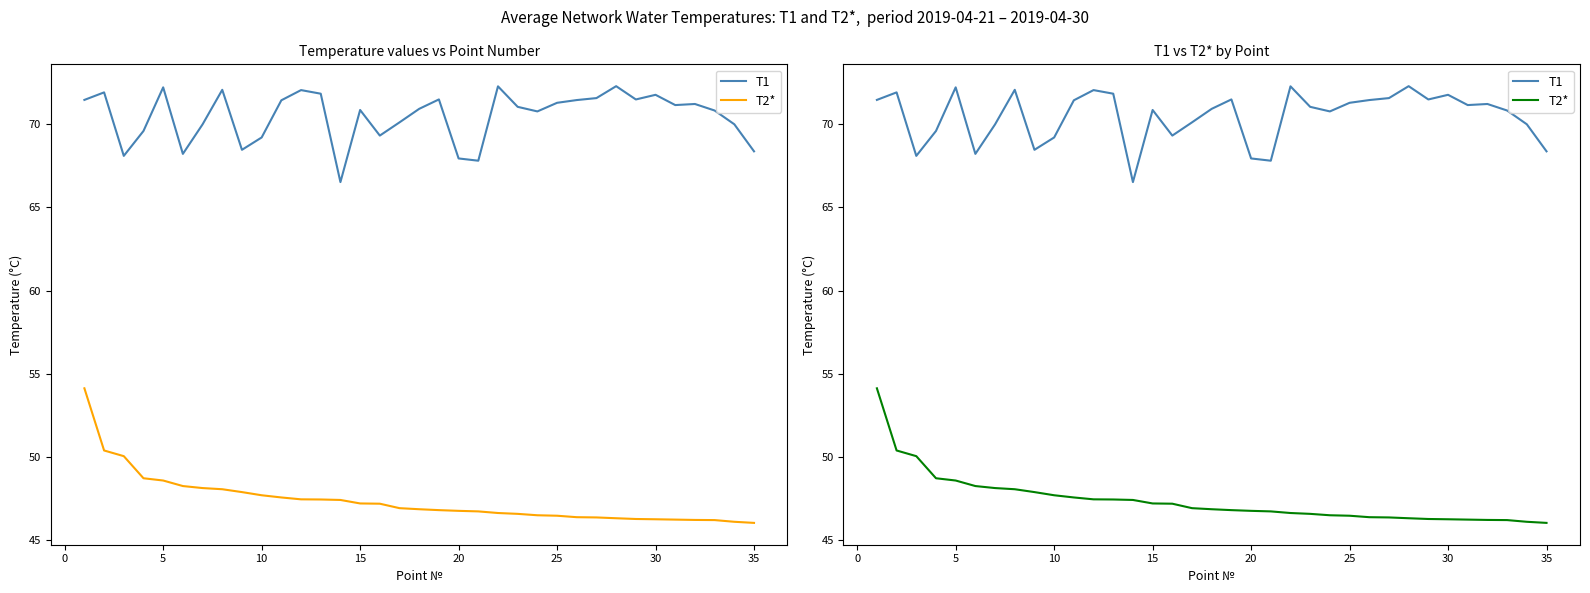

True or false: T1 and T2* intersect in this chart.

False